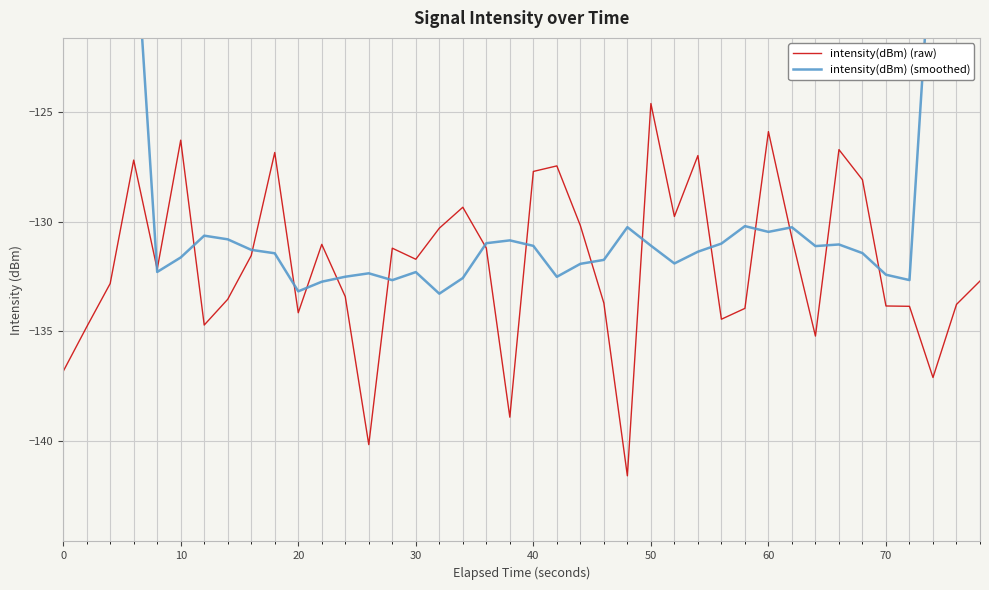

At which label does intensity(dBm) (raw) reach its peak?

50